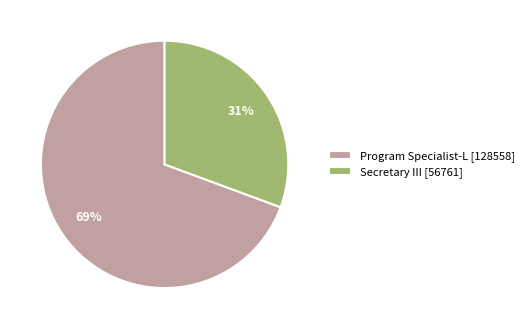

Which has a higher value, Program Specialist-L [128558] or Secretary III [56761]?

Program Specialist-L [128558]